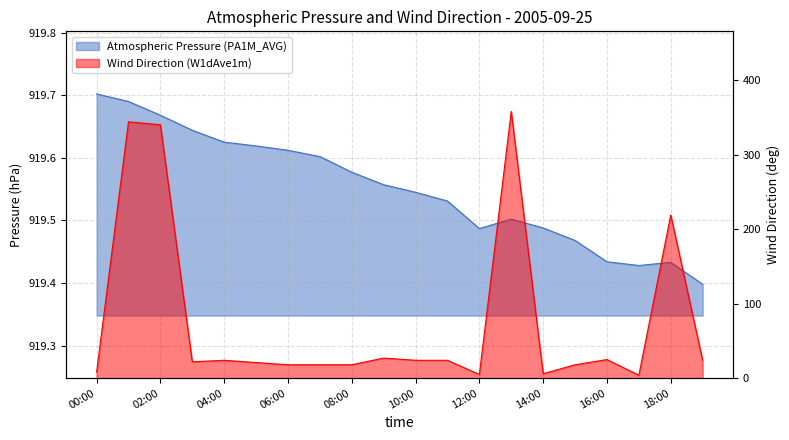

Between 02:00 and 18:00, which series saw the biggest shift?

Wind Direction (W1dAve1m)